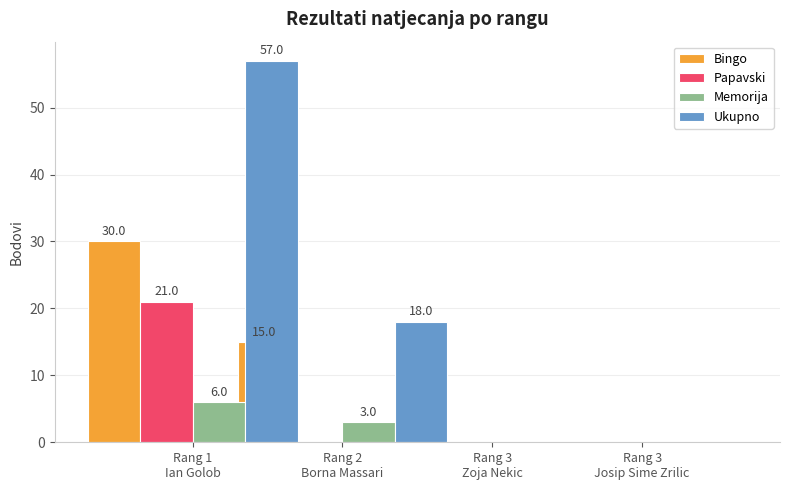

The value of Memorija at Rang 3
Josip Sime Zrilic is 0. True or false?

True